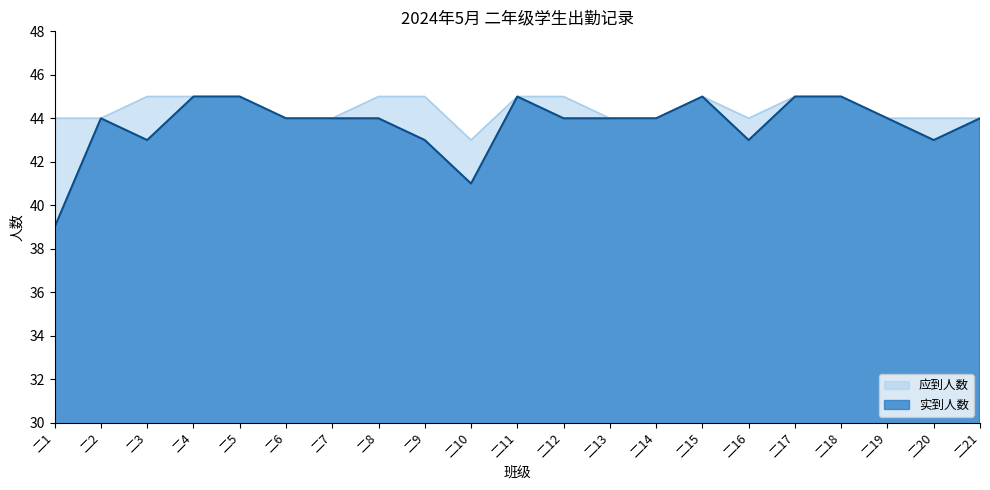

Which label corresponds to the smallest value in the chart?

二1